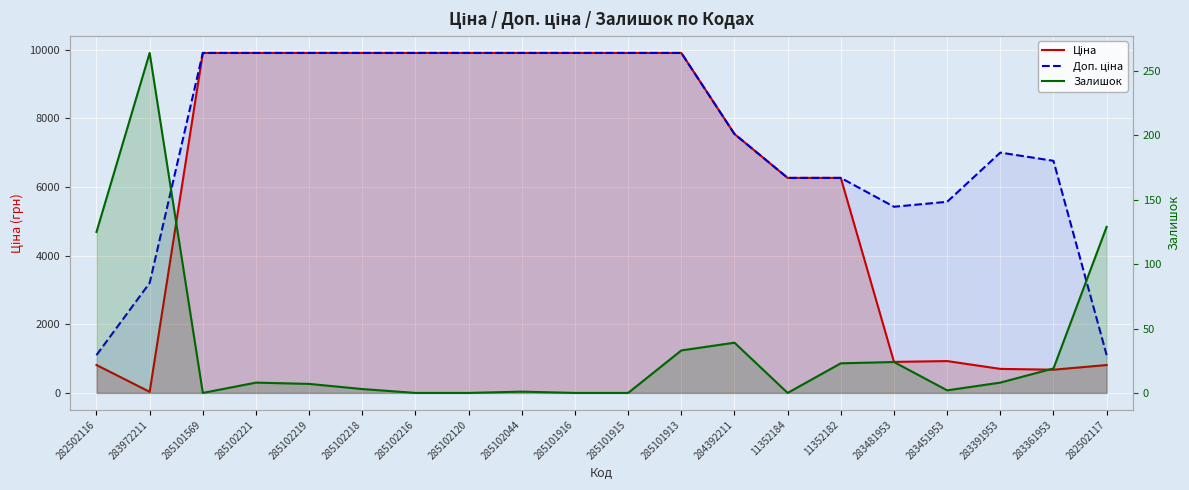

Is the value of Доп. ціна at 285102221 greater than the value of Ціна at 285102044?

No